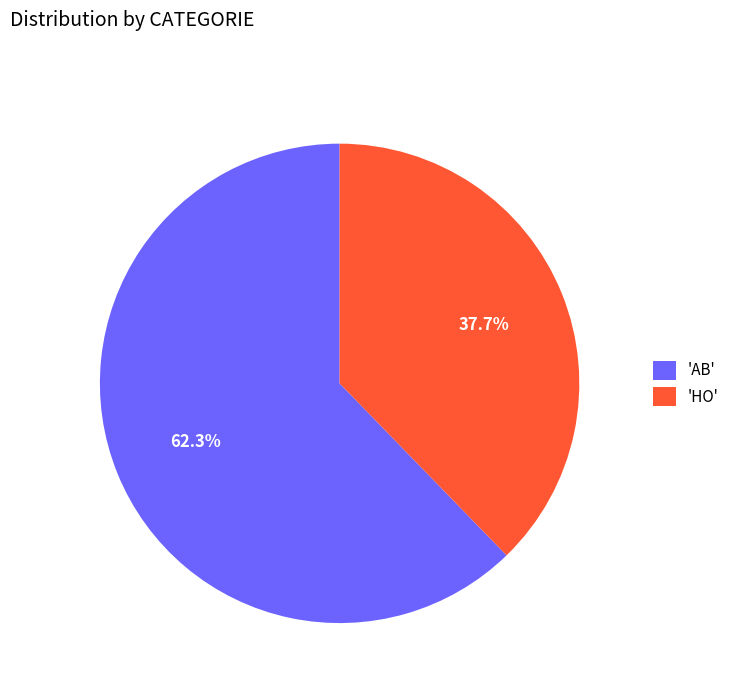

Count the number of slices in the pie.

2